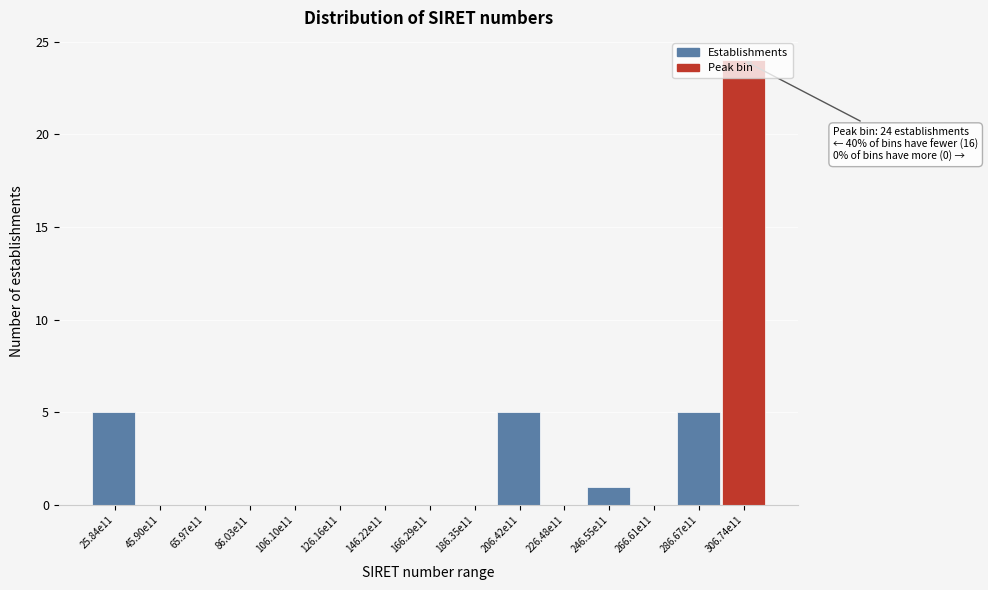

What is the maximum value shown in the chart?

24